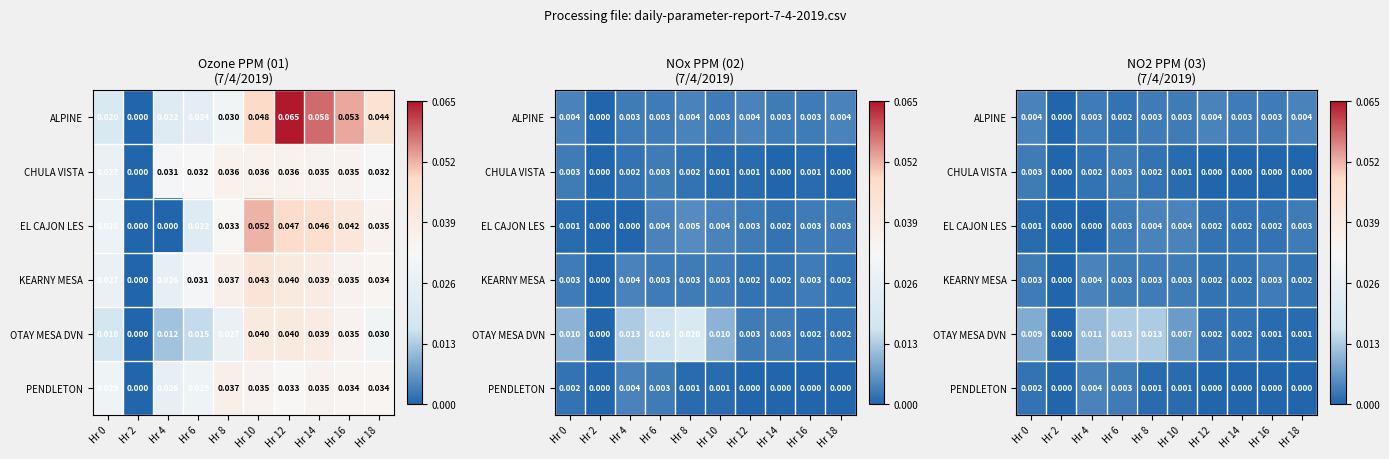

Rank the categories by OTAY MESA DVN value from highest to lowest.

Hr 6, Hr 8, Hr 4, Hr 0, Hr 10, Hr 12, Hr 14, Hr 16, Hr 18, Hr 2